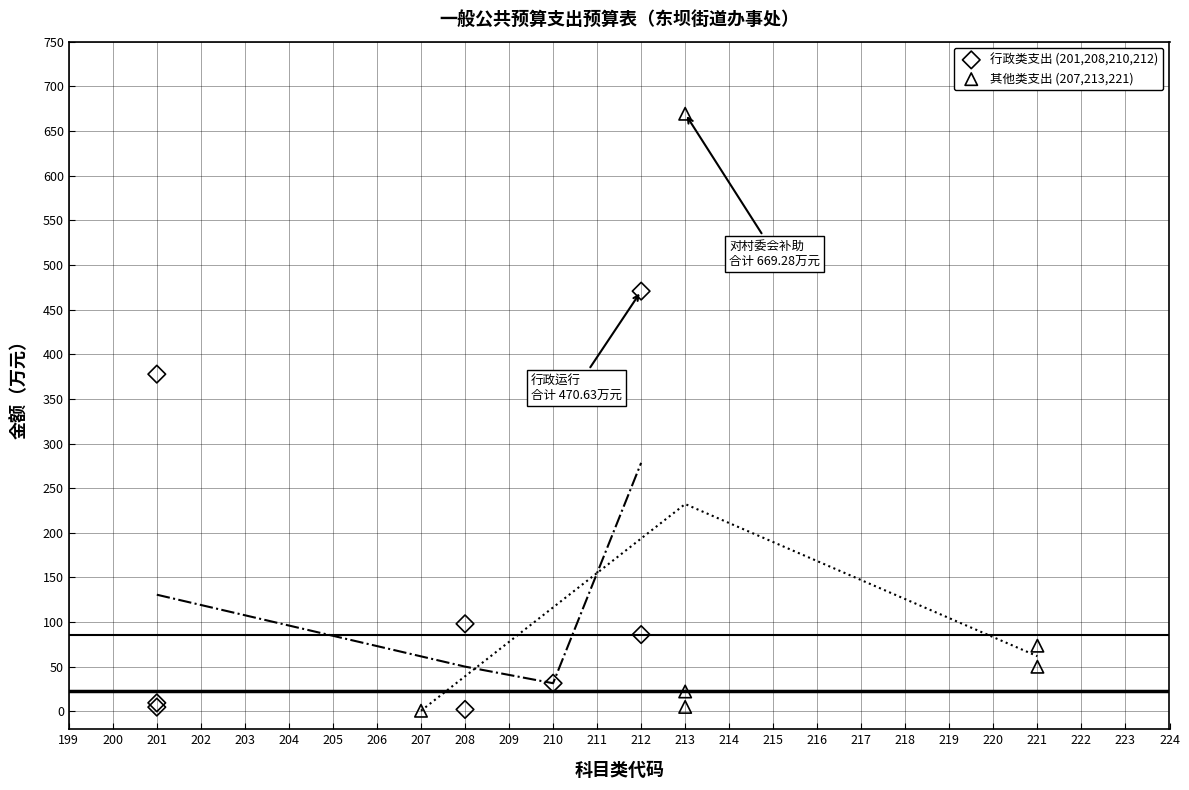

Which series reaches the maximum Y coordinate?

其他类支出 (207,213,221)